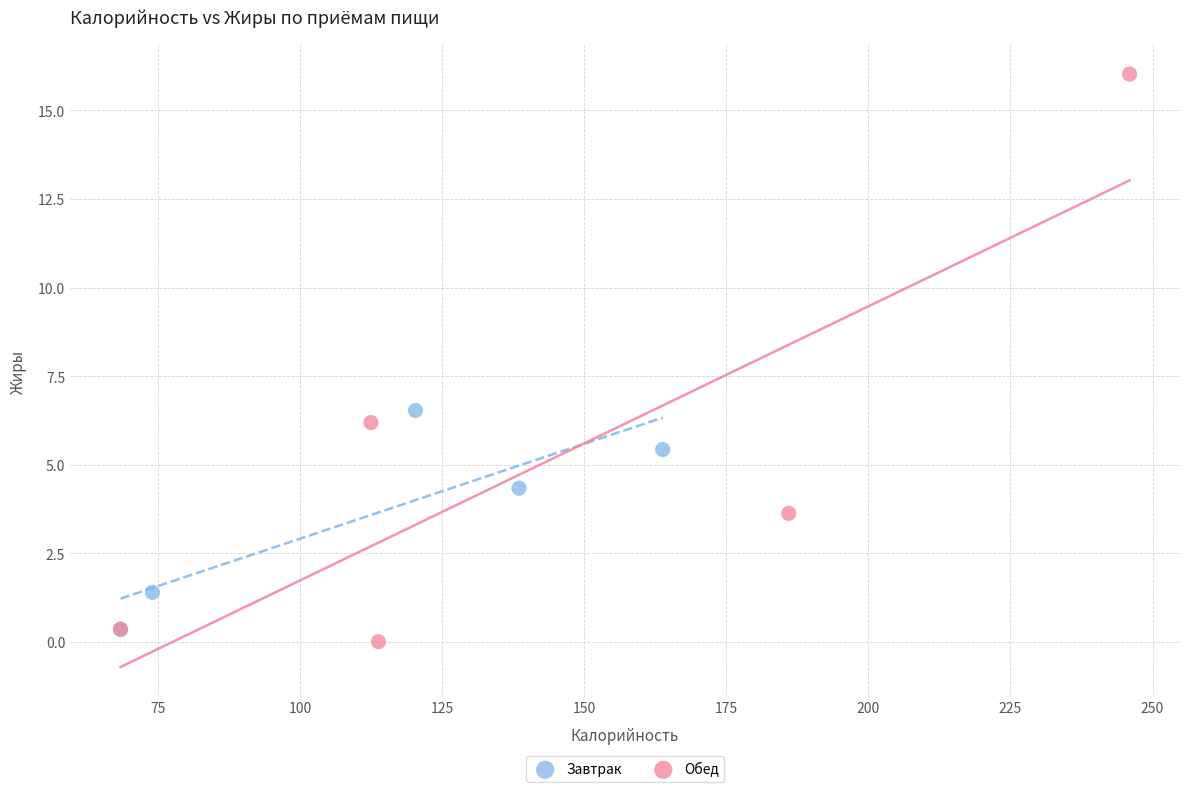

Which series reaches the maximum Y coordinate?

Обед